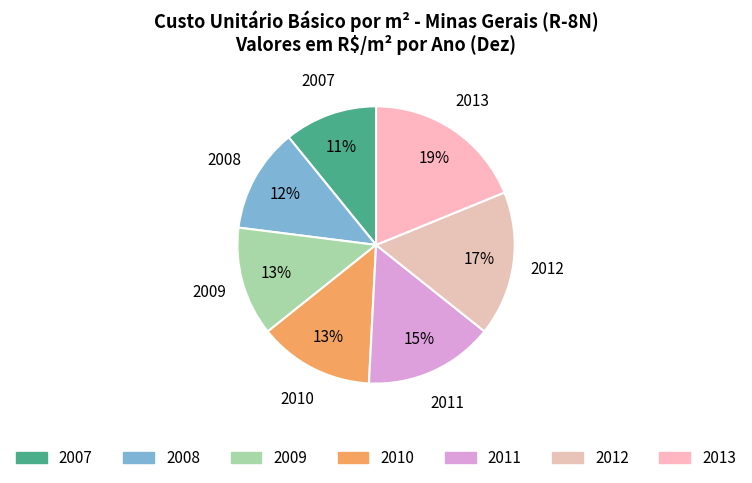

To the nearest percent, what is the difference between the largest and smallest slice percentages?

8%